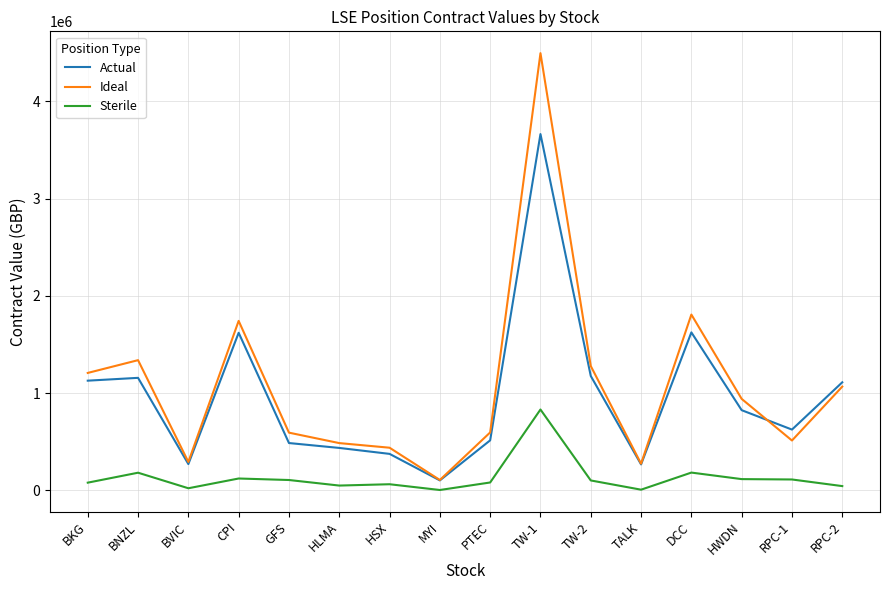

At which label does Actual reach its minimum?

MYI